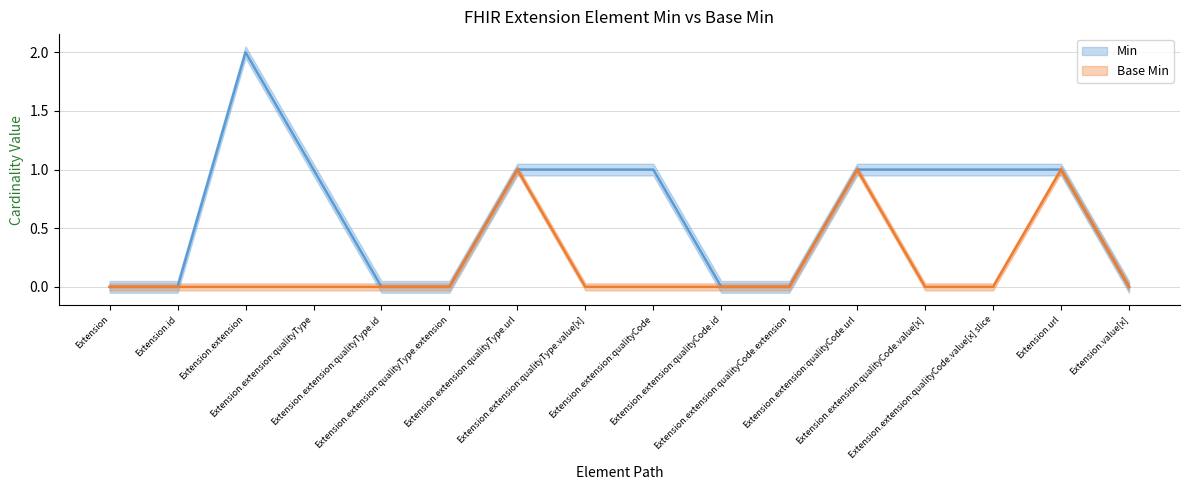

Reading left to right, what are all the values shown in this chart?

Min: 0	0	2	1	0	0	1	1	1	0	0	1	1	1	1	0
Base Min: 0	0	0	0	0	0	1	0	0	0	0	1	0	0	1	0